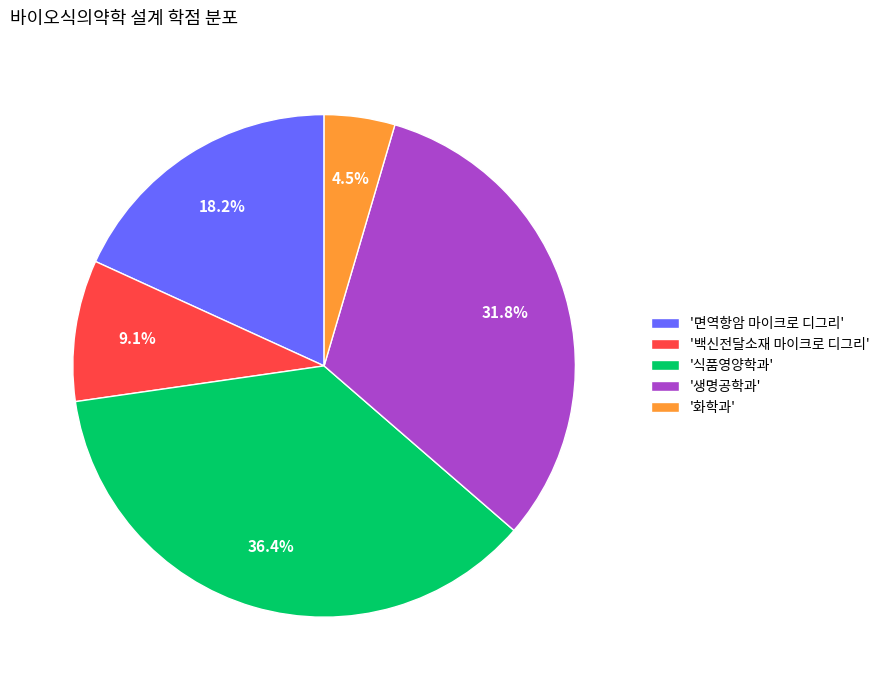

What percentage is NOT represented by '면역항암 마이크로 디그리'?

81.8%